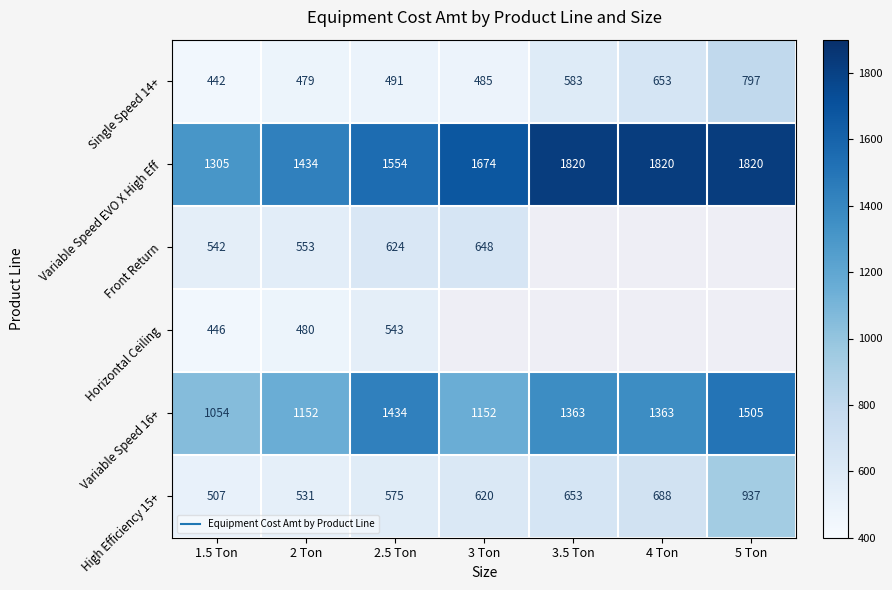

What is the difference between the Single Speed 14+ values at 5 Ton and 4 Ton?

144.5